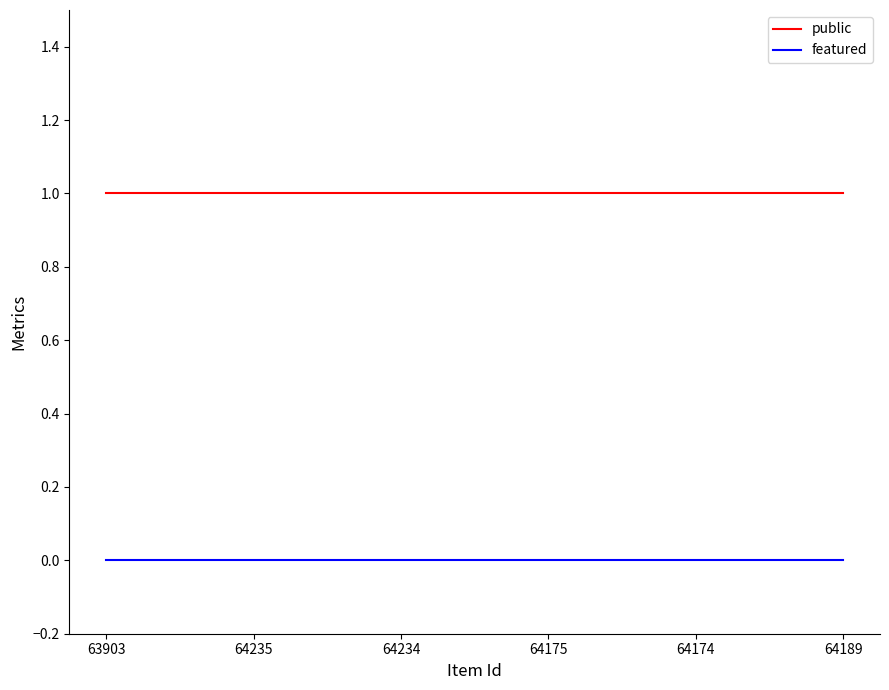

What position from the right is 63903?

6